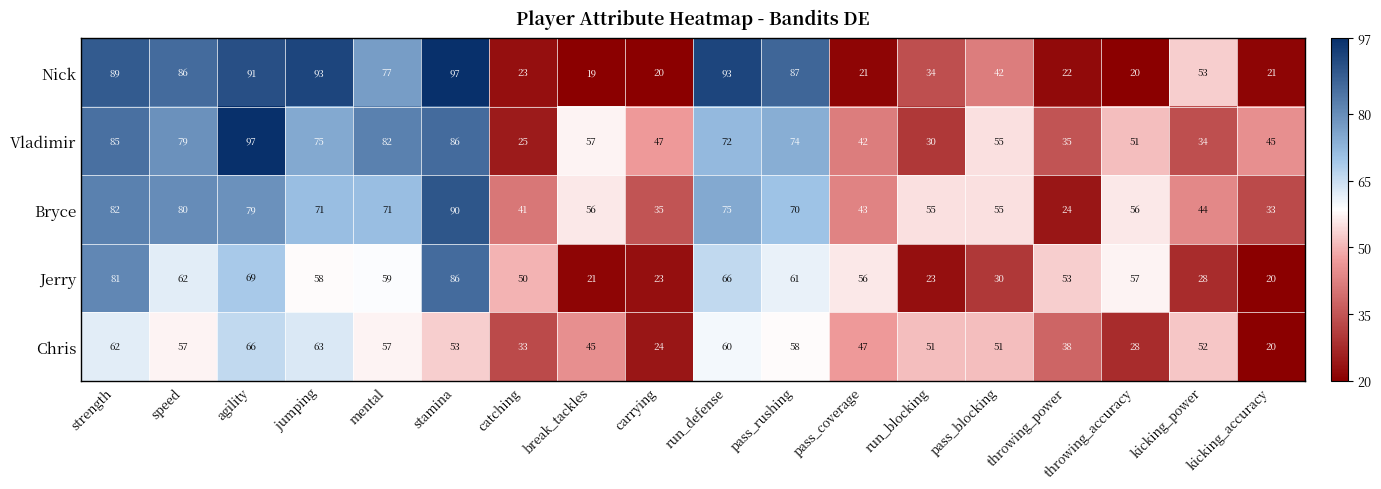

List the series in order of their peak value, highest first.

Nick, Vladimir, Bryce, Jerry, Chris